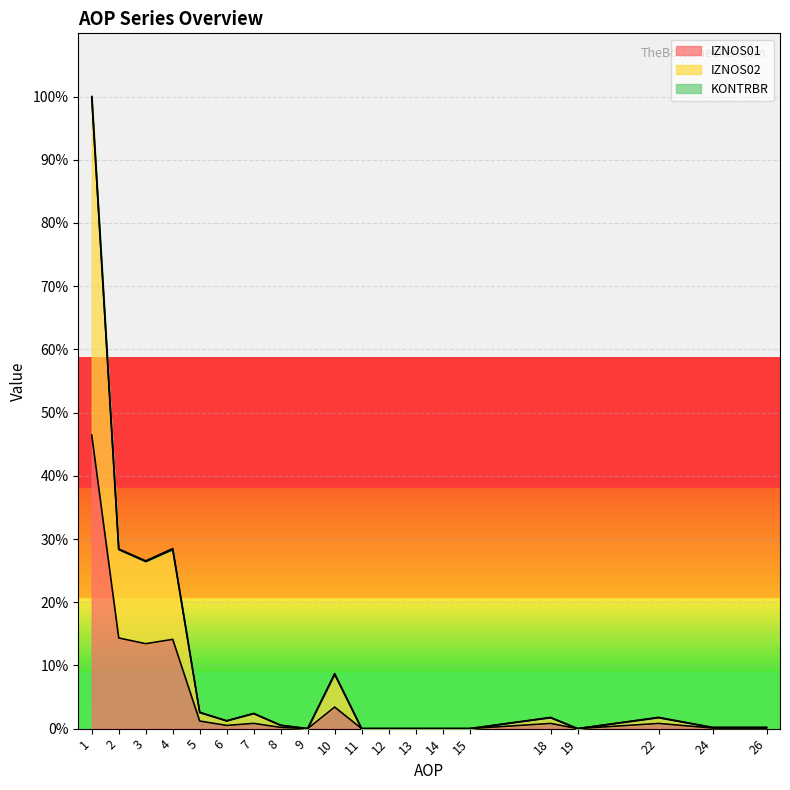

In IZNOS02, how many points are higher than both neighbors (excluding endpoints)?

5